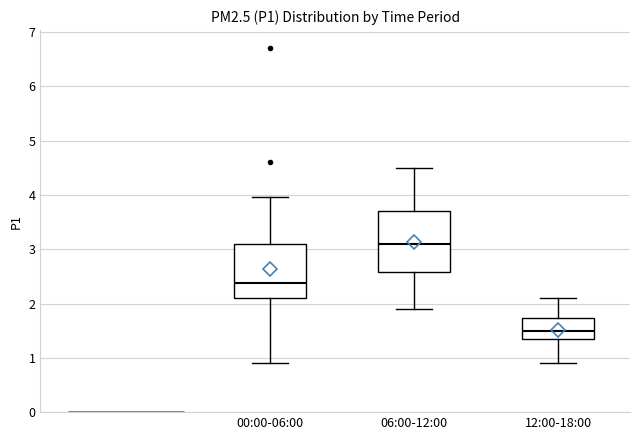

Where does the median line of the box for 06:00-12:00 sit on the y-axis? The values are not printed on the chart, so give them approximately, as read against the axis.

3.1